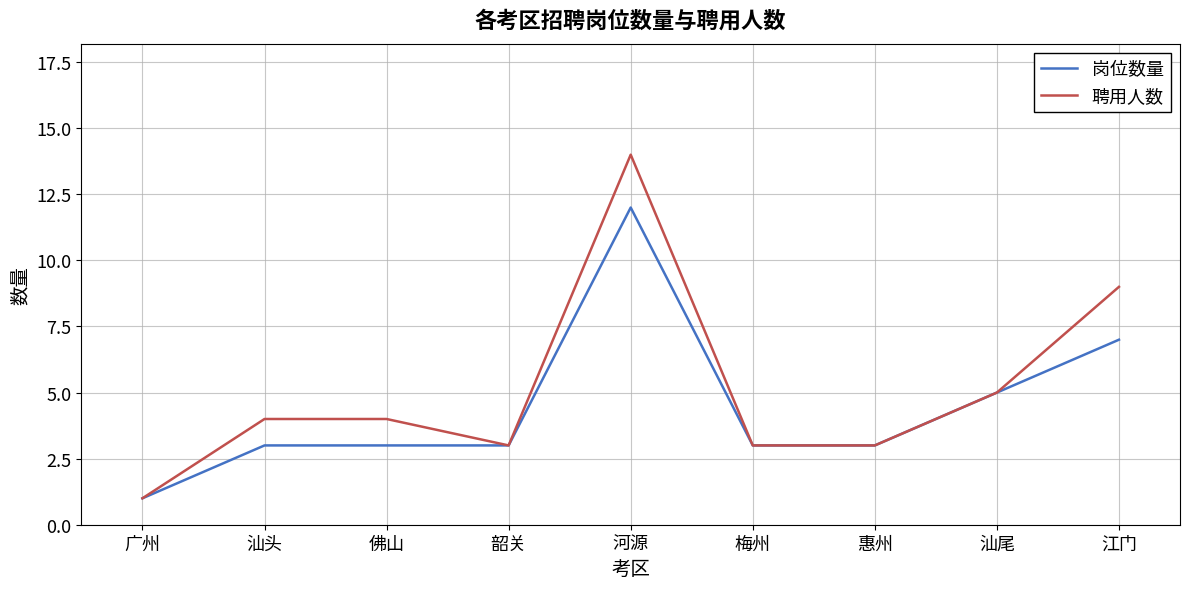

True or false: 聘用人数 has a value of 1 at 韶关.

False